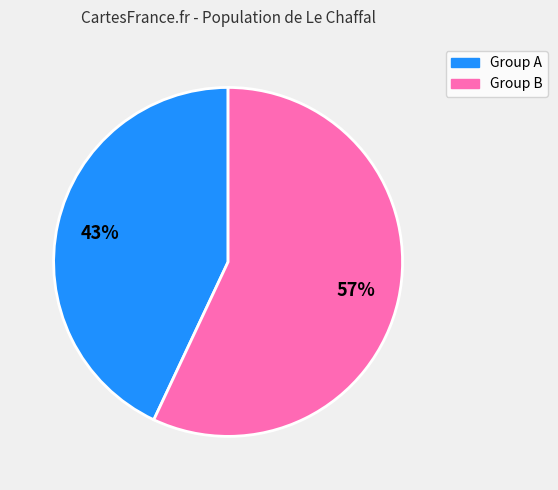

To the nearest percent, what is the average slice percentage?

50%